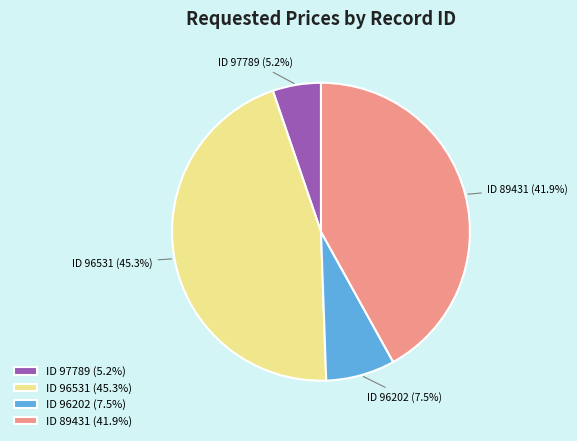

How many slices are in this pie chart?

4